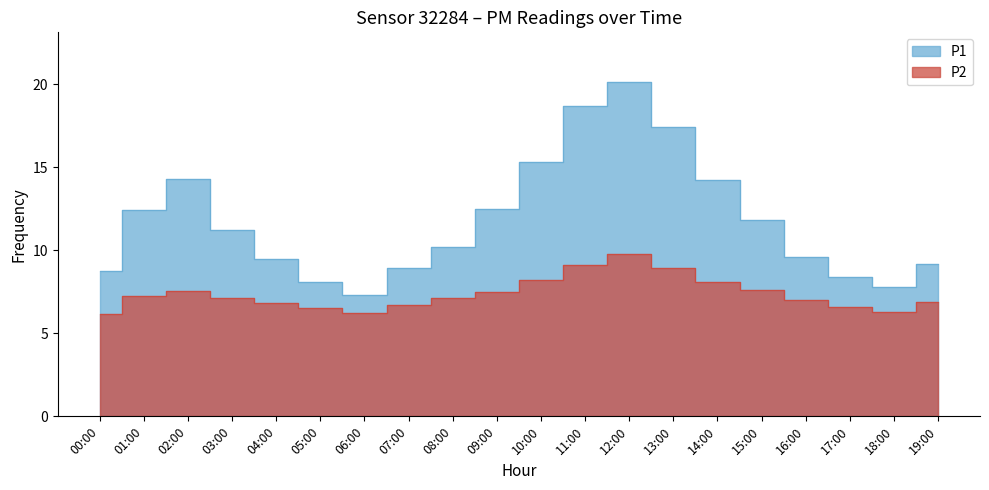

How many series are shown in this chart?

2